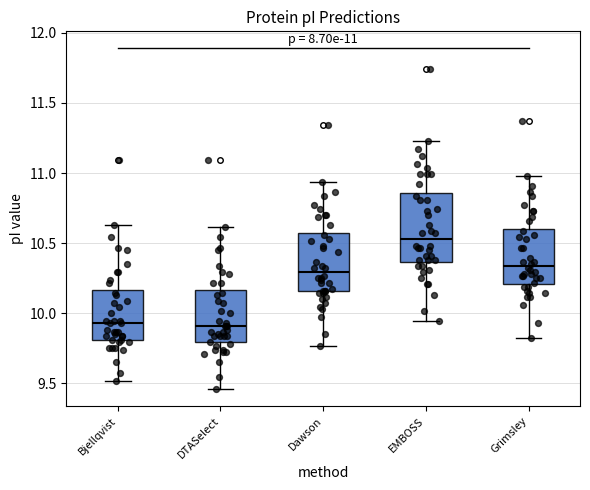

Comparing the boxes themselves (not the whiskers), which one is the tallest?

EMBOSS